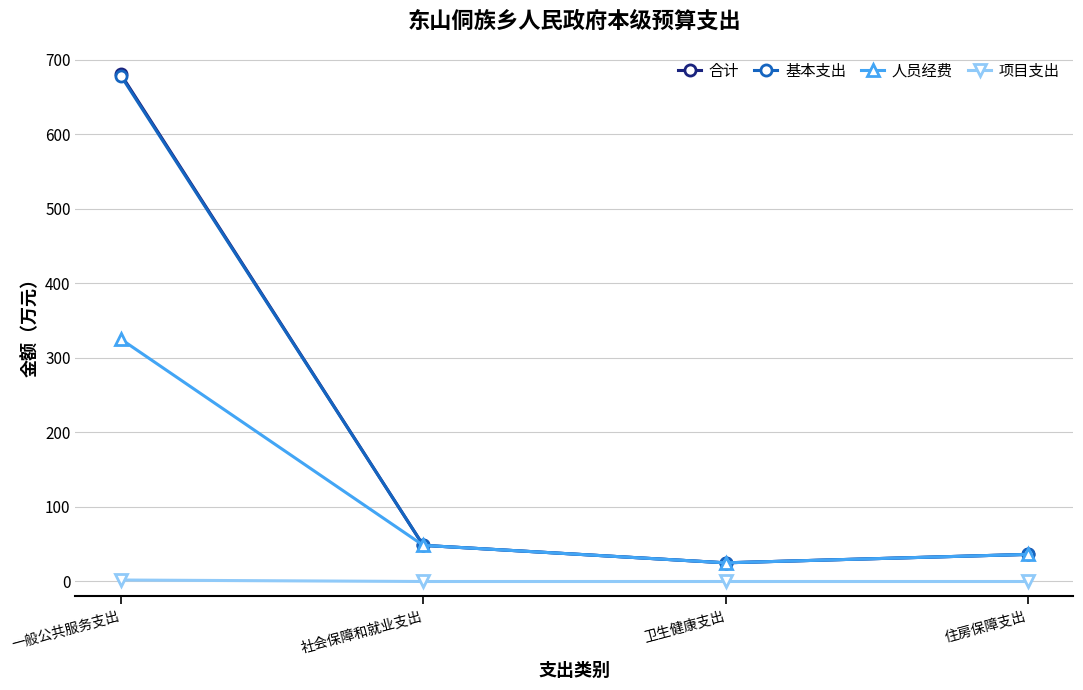

What is the greatest value displayed?

680.6